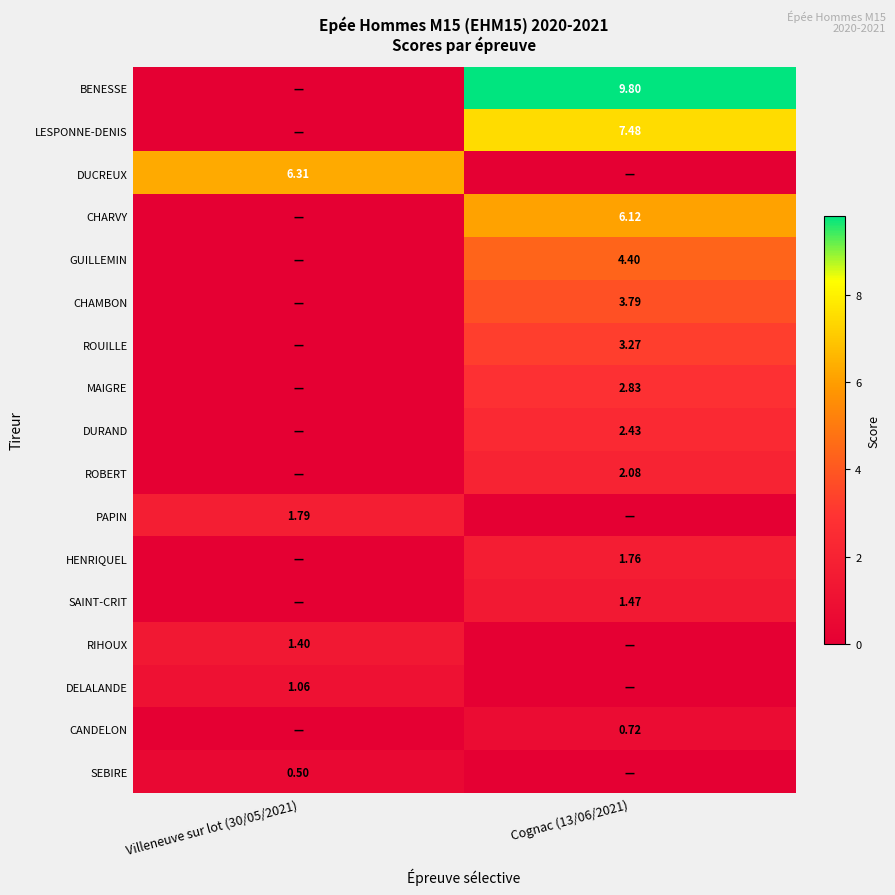

True or false: CHARVY has a value of 2.5 at Villeneuve sur lot (30/05/2021).

False